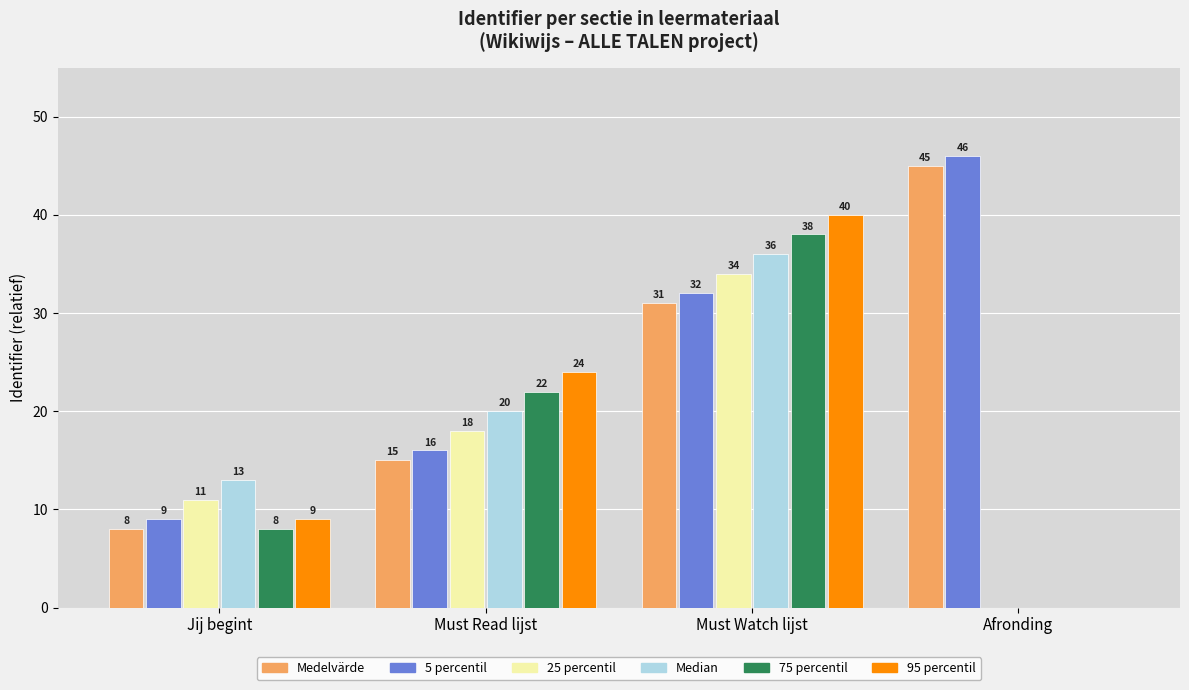

Reading left to right, list all the values displayed in this chart.

Medelvärde: Jij begint=8	Must Read lijst=15	Must Watch lijst=31	Afronding=45
5 percentil: Jij begint=9	Must Read lijst=16	Must Watch lijst=32	Afronding=46
25 percentil: Jij begint=11	Must Read lijst=18	Must Watch lijst=34	Afronding=0
Median: Jij begint=13	Must Read lijst=20	Must Watch lijst=36	Afronding=0
75 percentil: Jij begint=8	Must Read lijst=22	Must Watch lijst=38	Afronding=0
95 percentil: Jij begint=9	Must Read lijst=24	Must Watch lijst=40	Afronding=0